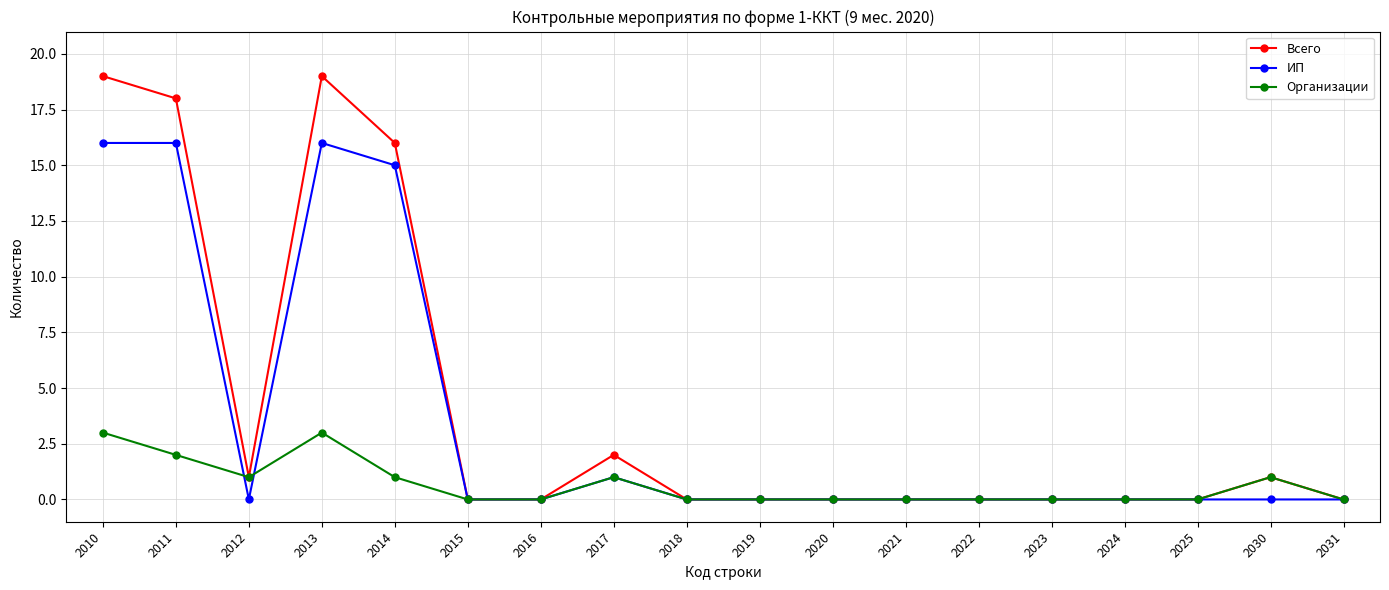

Which series has the largest range (max minus min)?

Всего